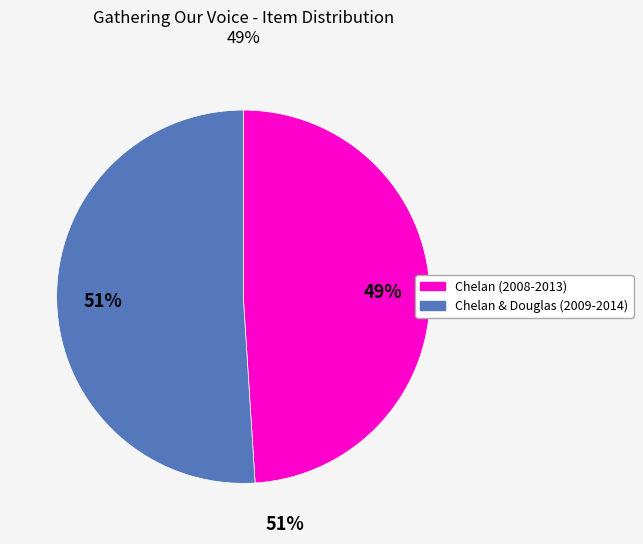

To the nearest percent, what is the average slice percentage?

50%